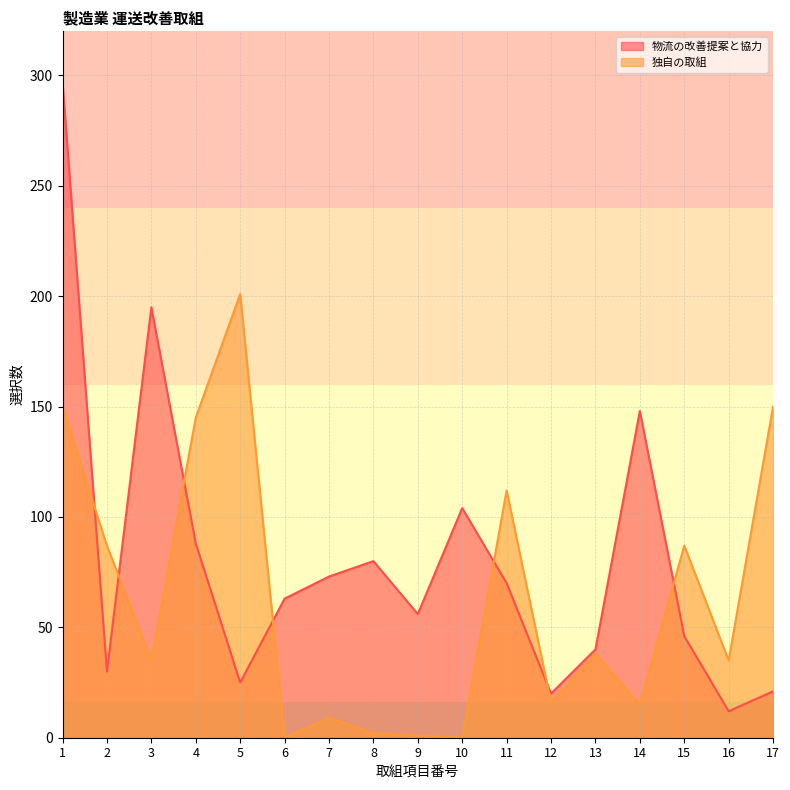

The value of 独自の取組 at 6 is 0. True or false?

True